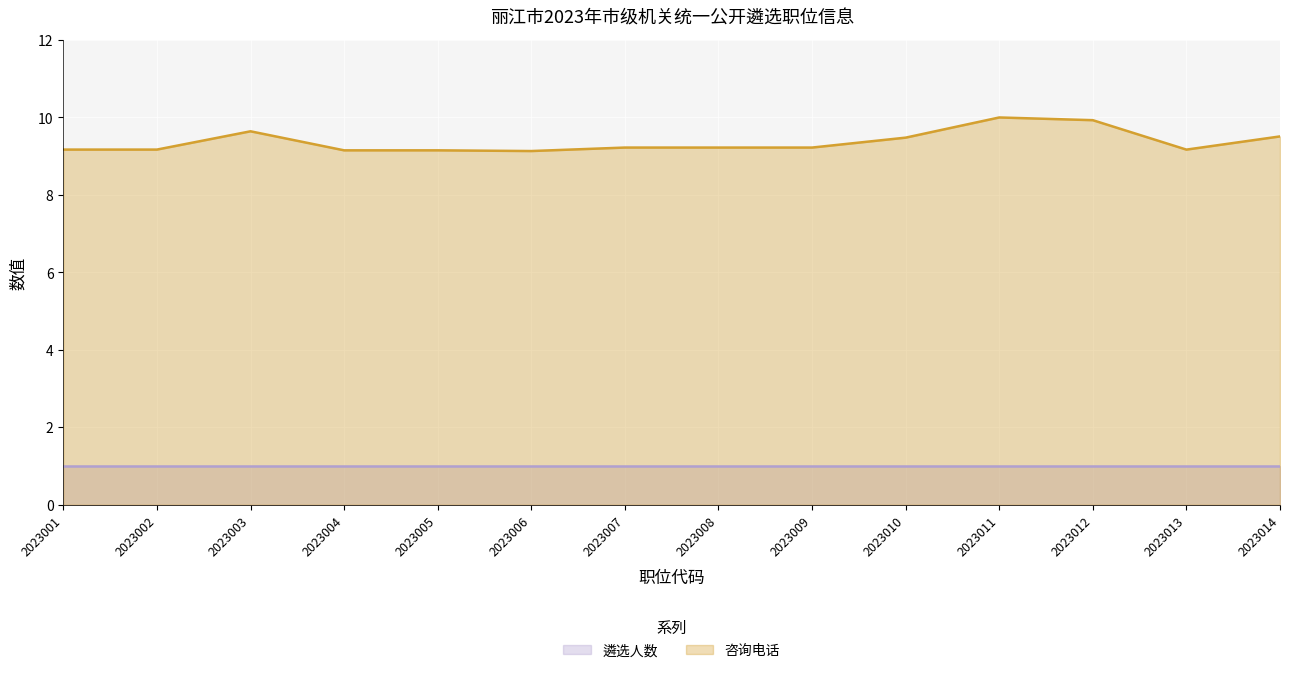

How many lines are shown in the chart?

2